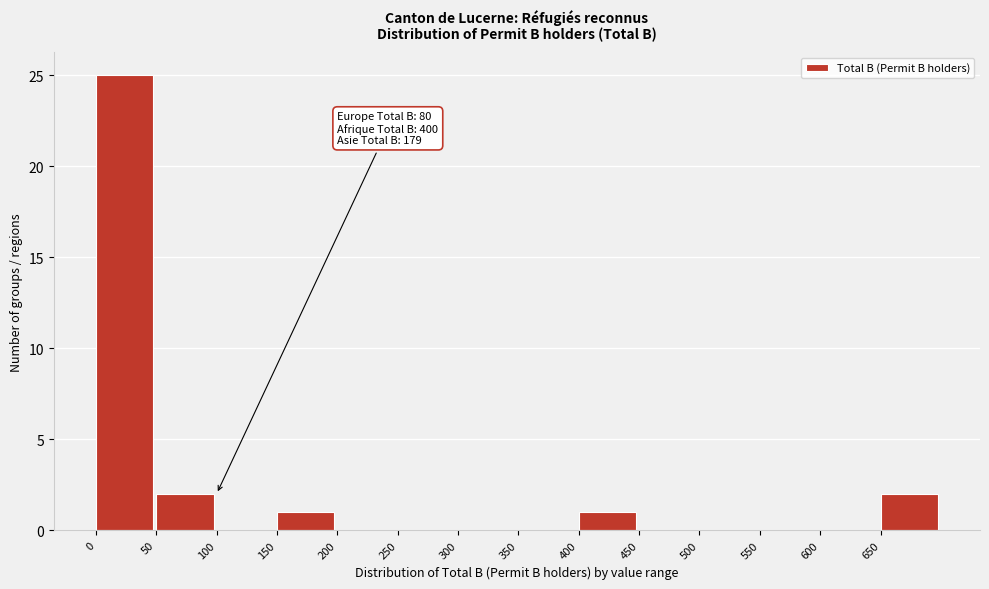

Over which range of the x-axis is the bar tallest?

0 to 50